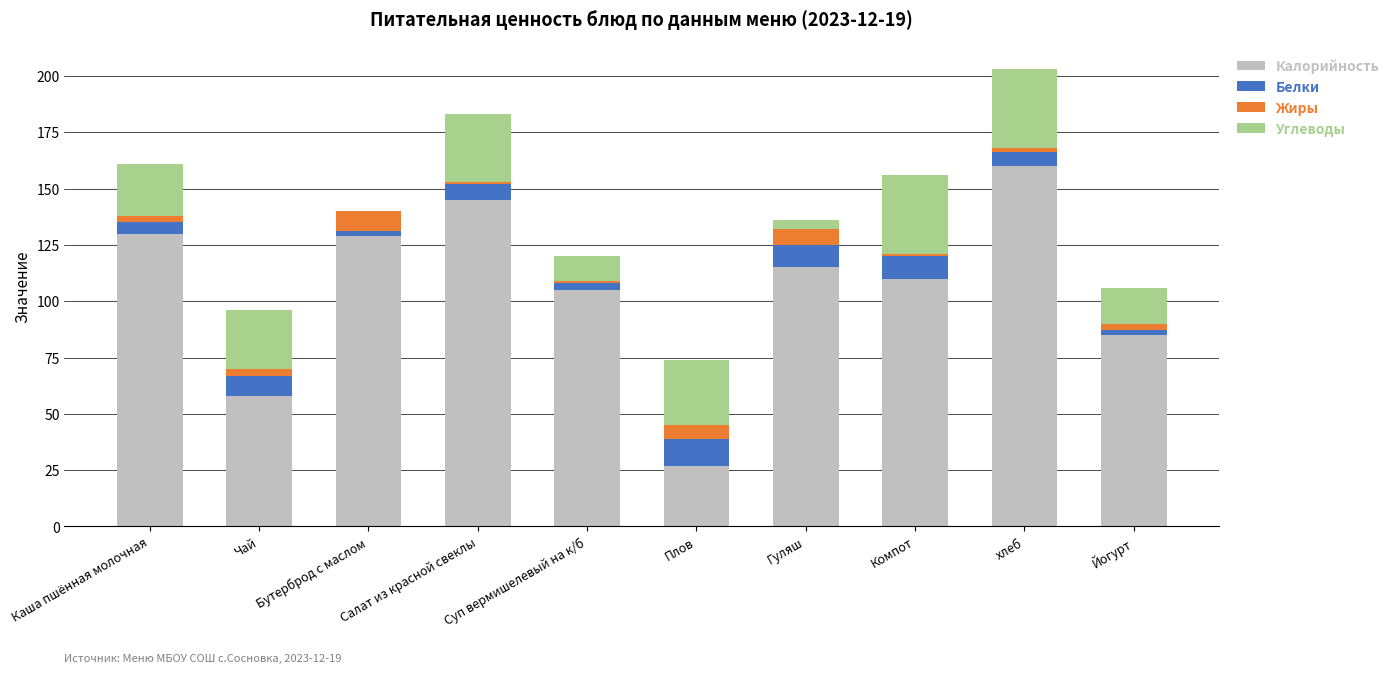

At which category is the sum across all series the highest?

хлеб